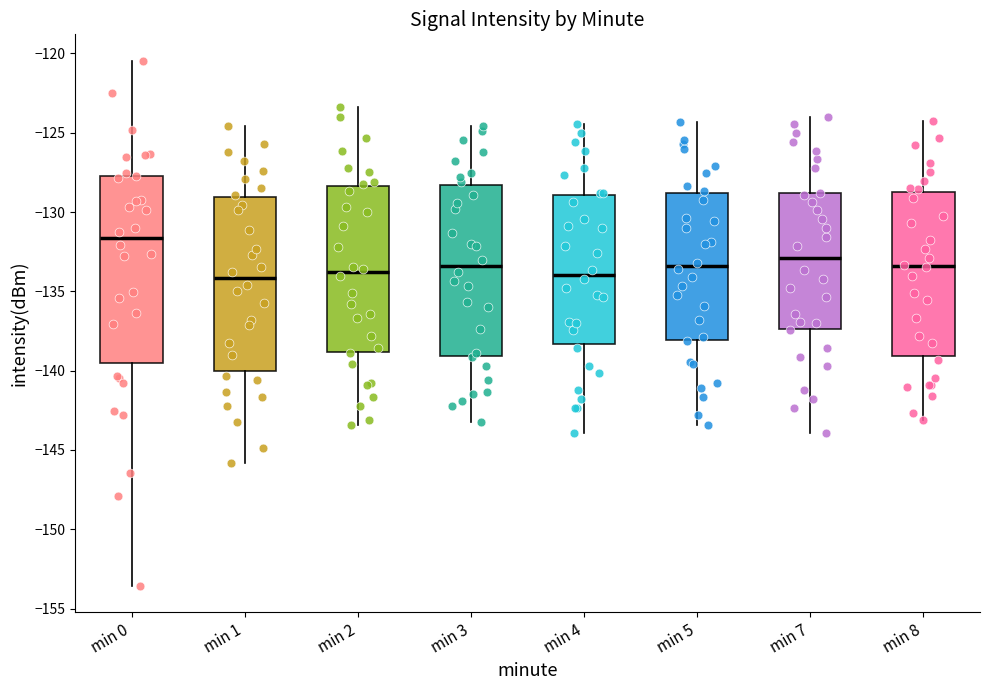

Which box has the highest median line?

min 0